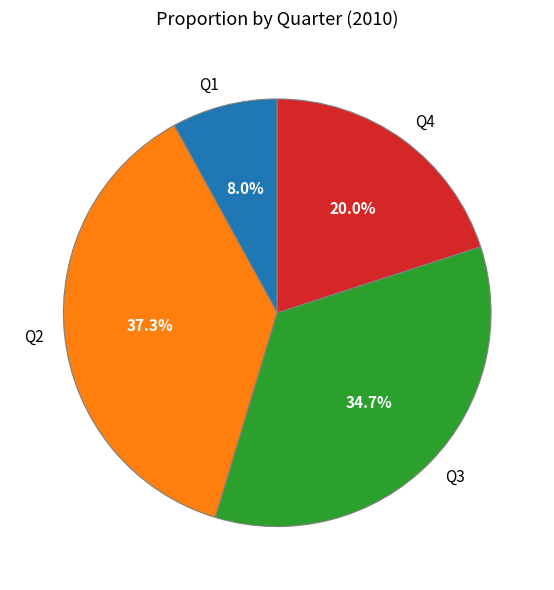

Does any single category account for the majority?

No